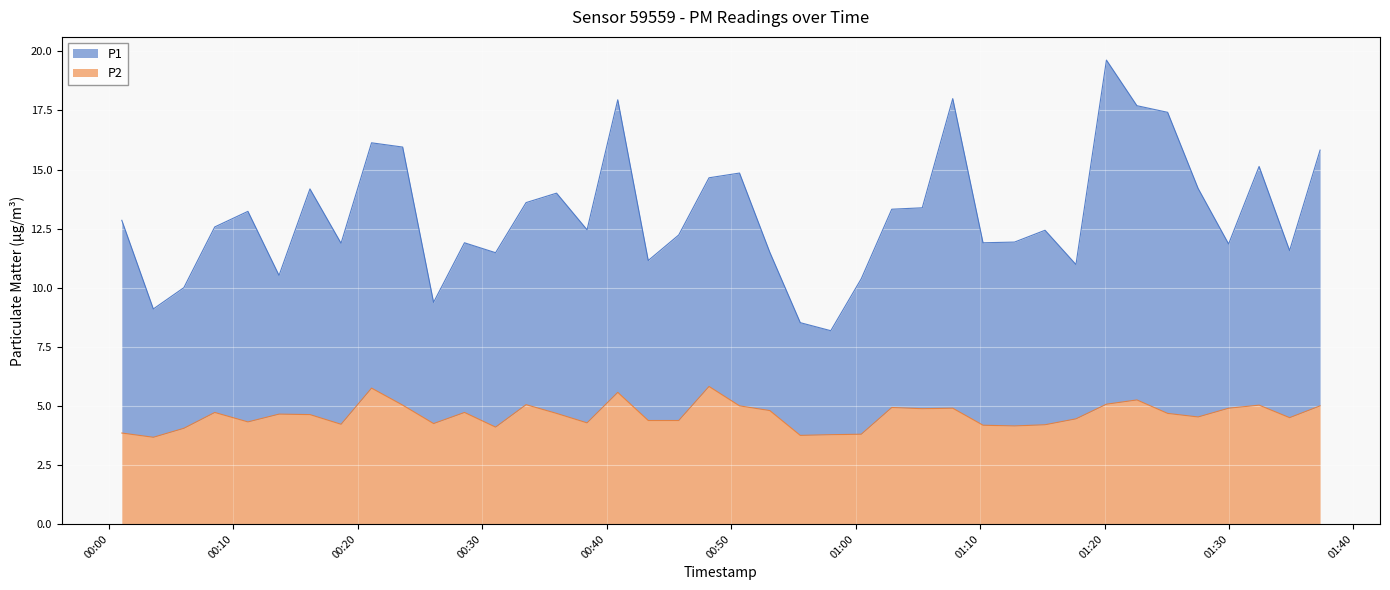

What is the value of the P2 point at the 13th from the left?

4.1